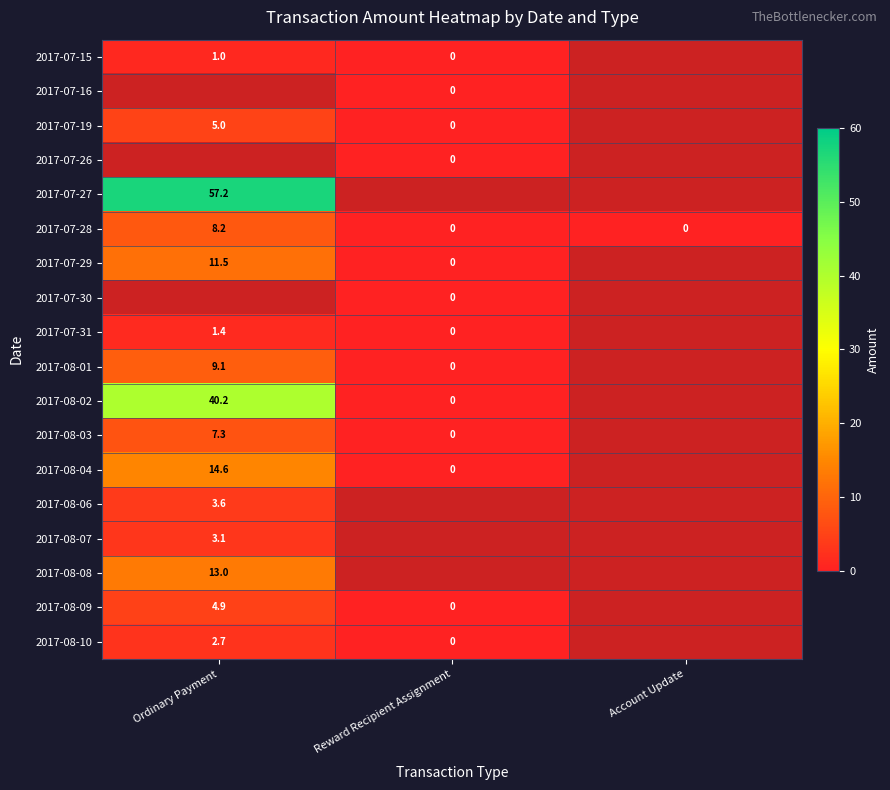

Which has a higher value, Account Update or Reward Recipient Assignment?

Reward Recipient Assignment